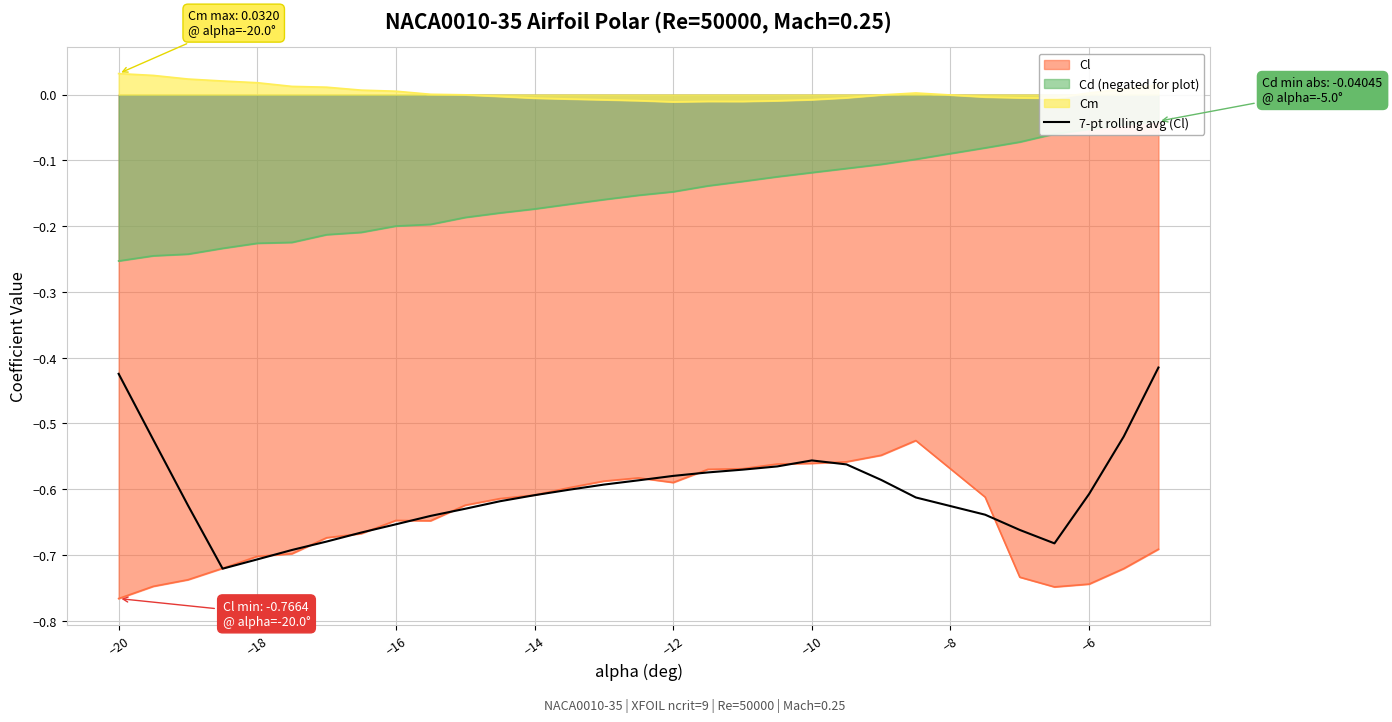

True or false: there are more than 1 points higher than both neighbors.

False